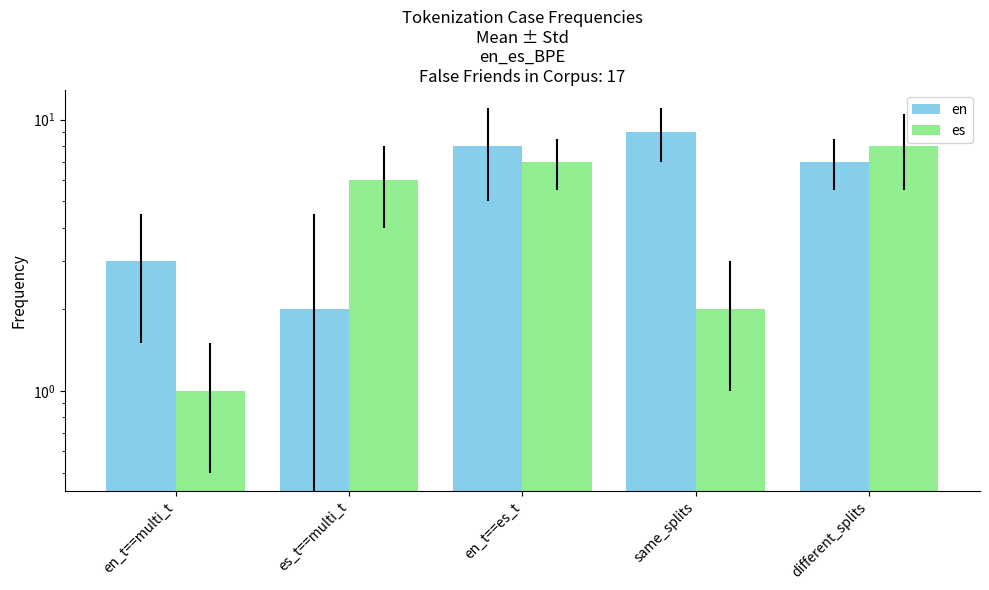

Reading left to right, transcribe all the data shown in this chart.

en: 3	2	8	9	7
es: 1	6	7	2	8